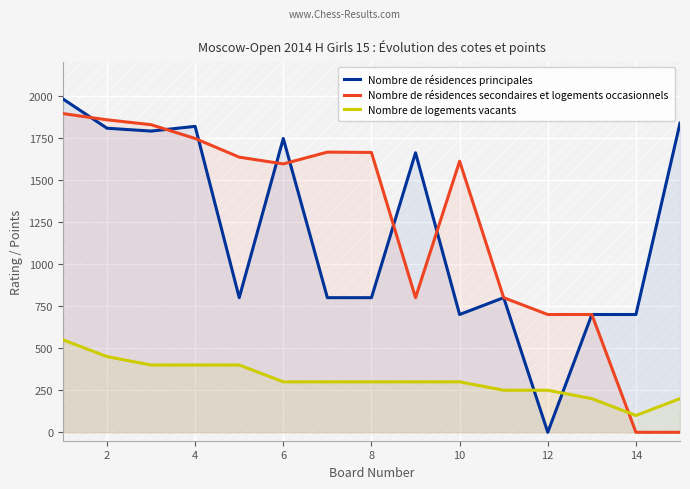

How many times do Nombre de résidences principales and Nombre de résidences secondaires et logements occasionnels cross each other?

7